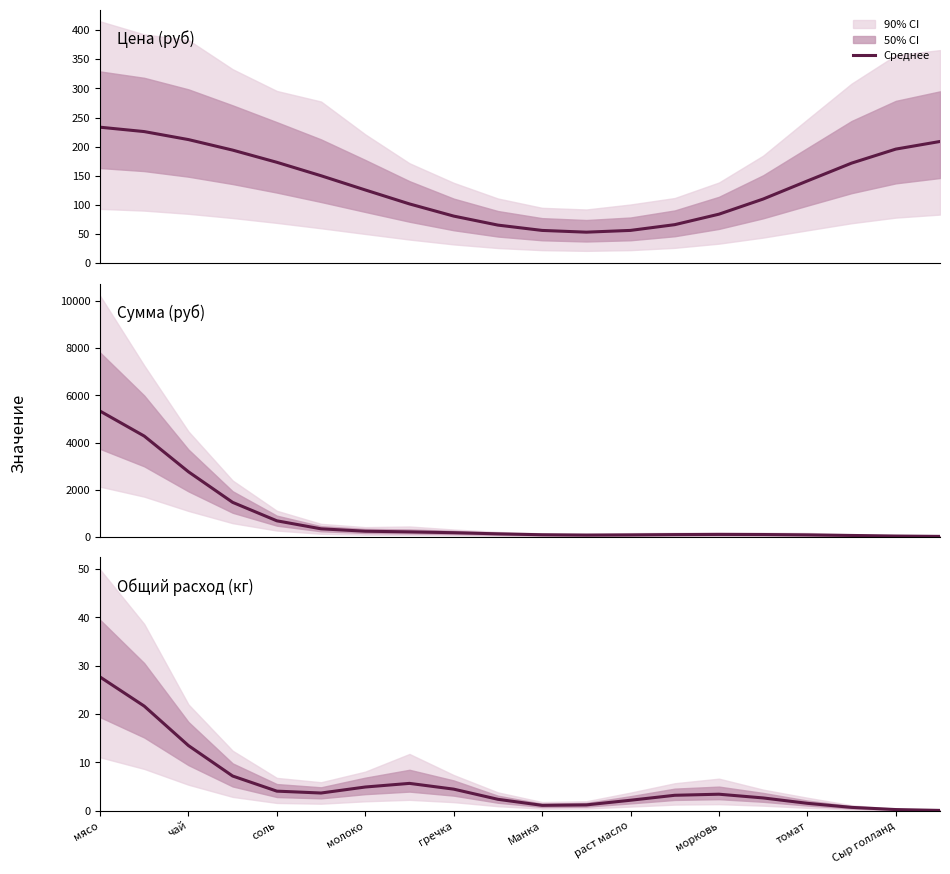

What is the smallest value displayed?

0.1